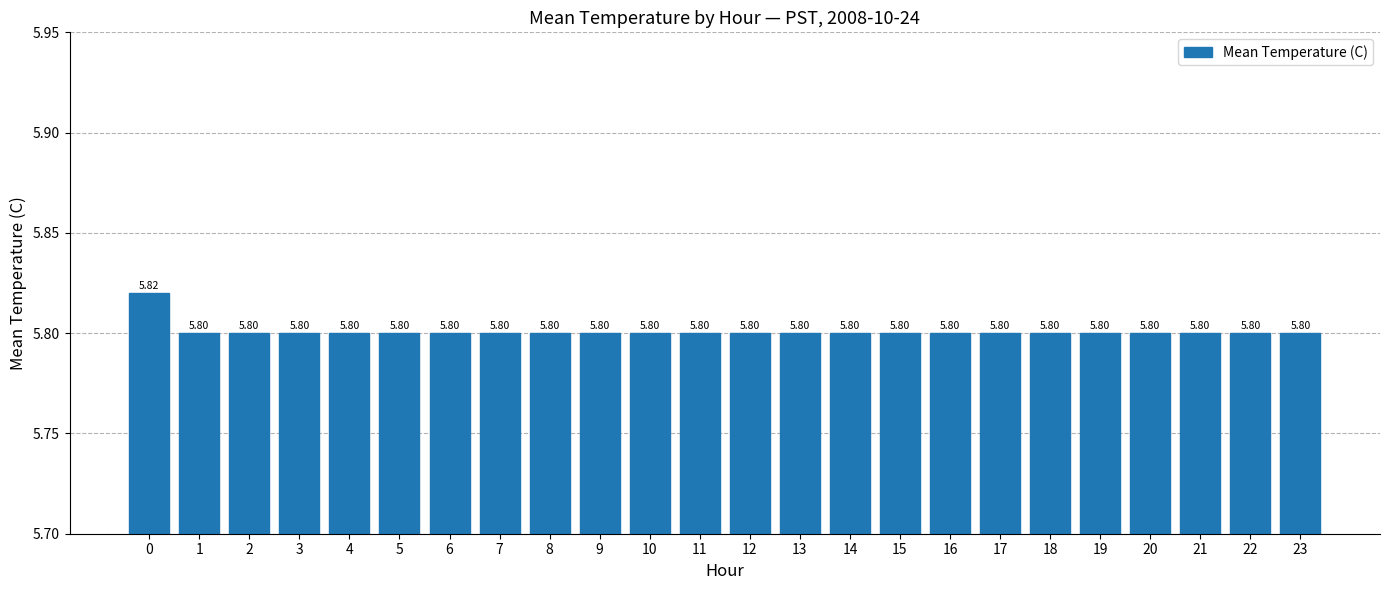

Approximately how many times larger is the value at 10 compared to 23?

1.0